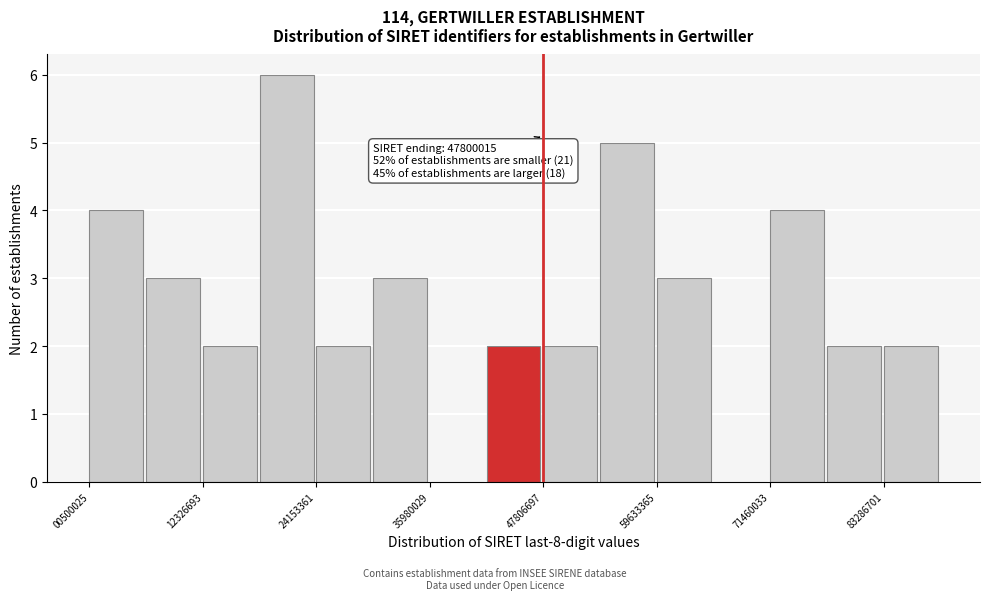

Around what value on the x-axis is the tallest bar? Give the approximate position of its centre, as read against the axis.

22000000